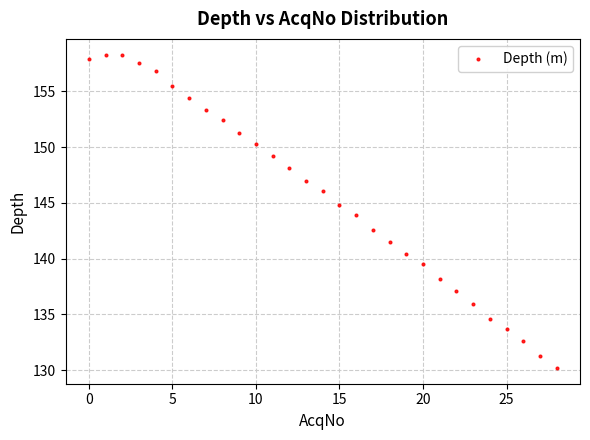

What is the range of Y values (max minus min)?

28.1